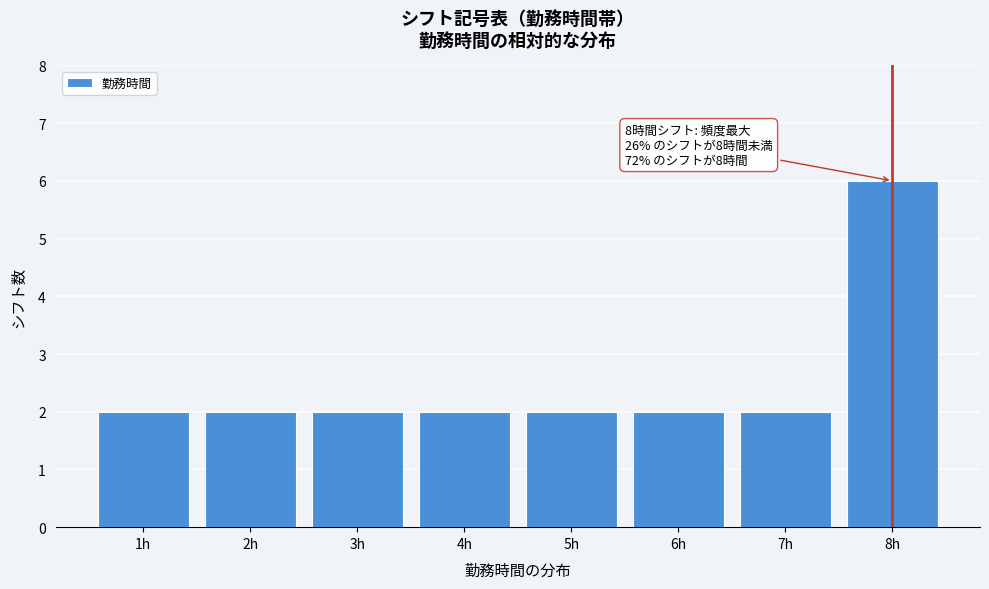

Reading left to right, extract all data points from this chart.

2	2	2	2	2	2	2	6